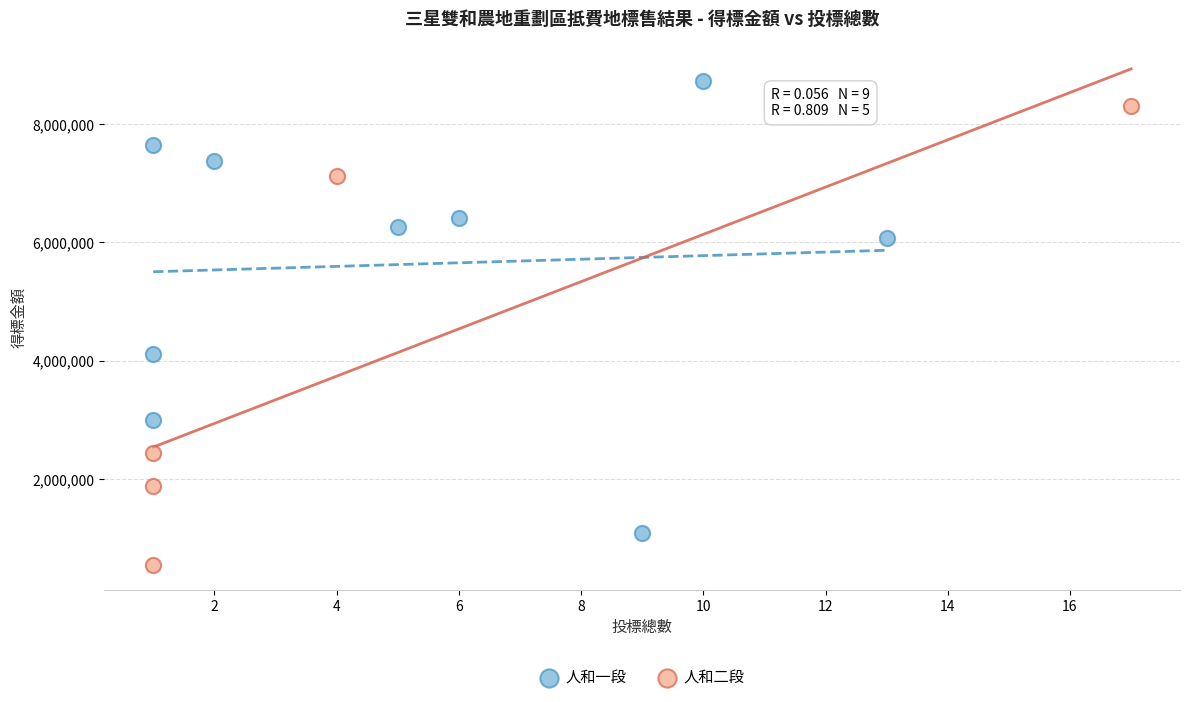

Which series reaches the maximum Y coordinate?

人和一段